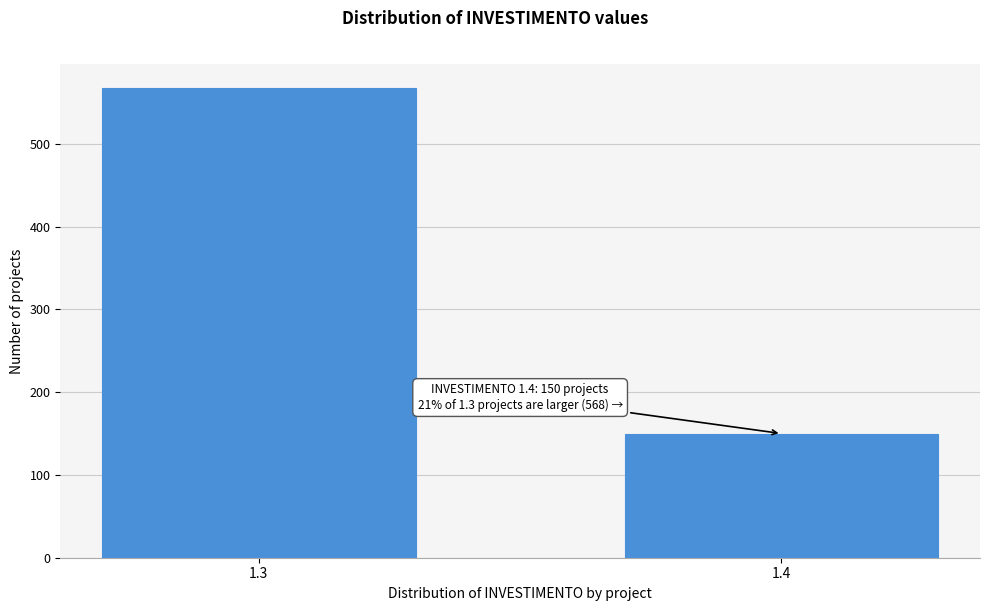

Reading left to right, list all the values displayed in this chart.

568	150